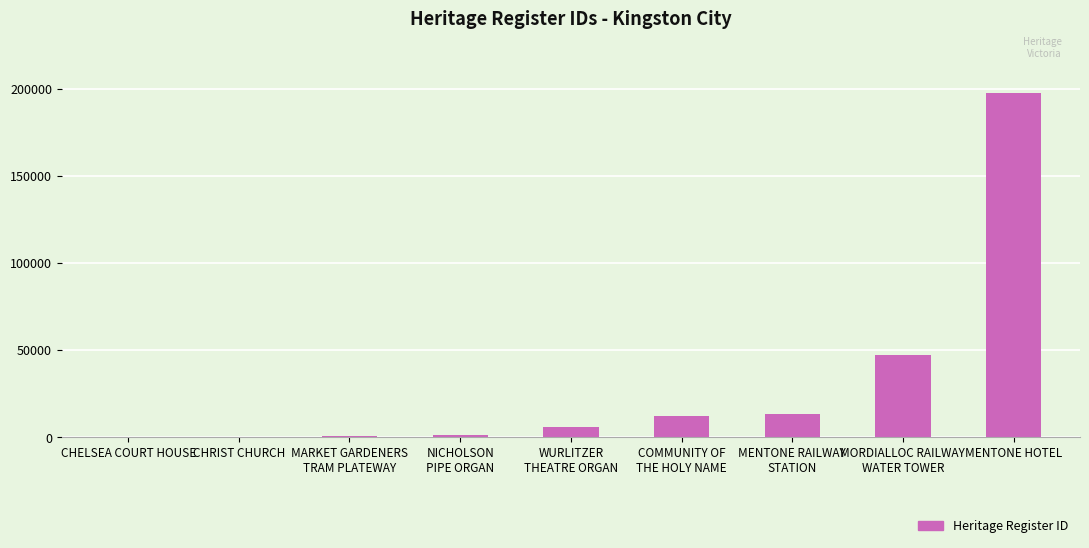

What is the sum of all values?

279074